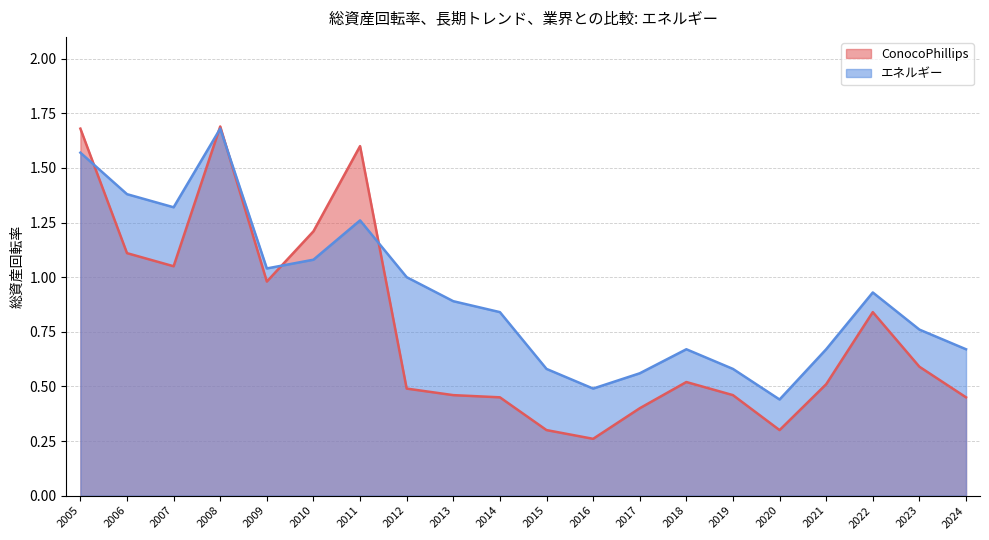

What is the sum of all ConocoPhillips values?

15.3